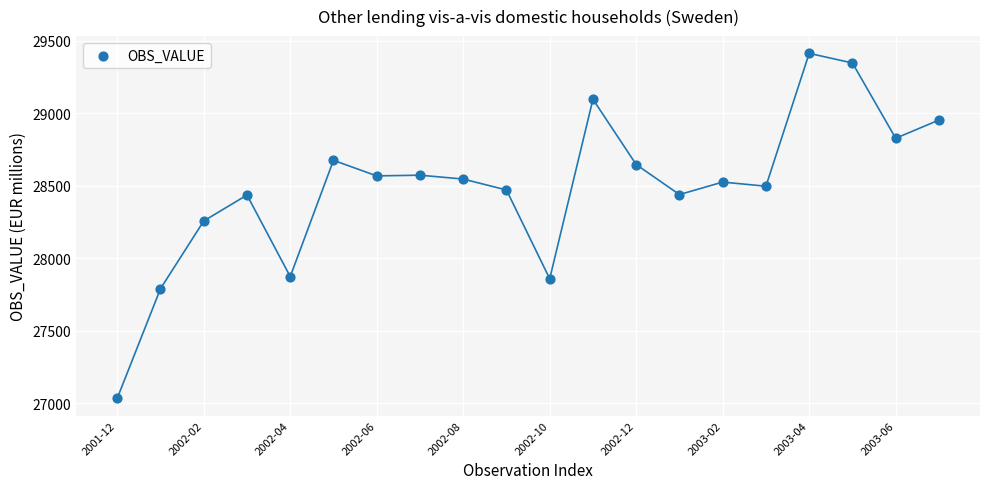

What Y value in the scatter plot is closest to 28223?

28256.9